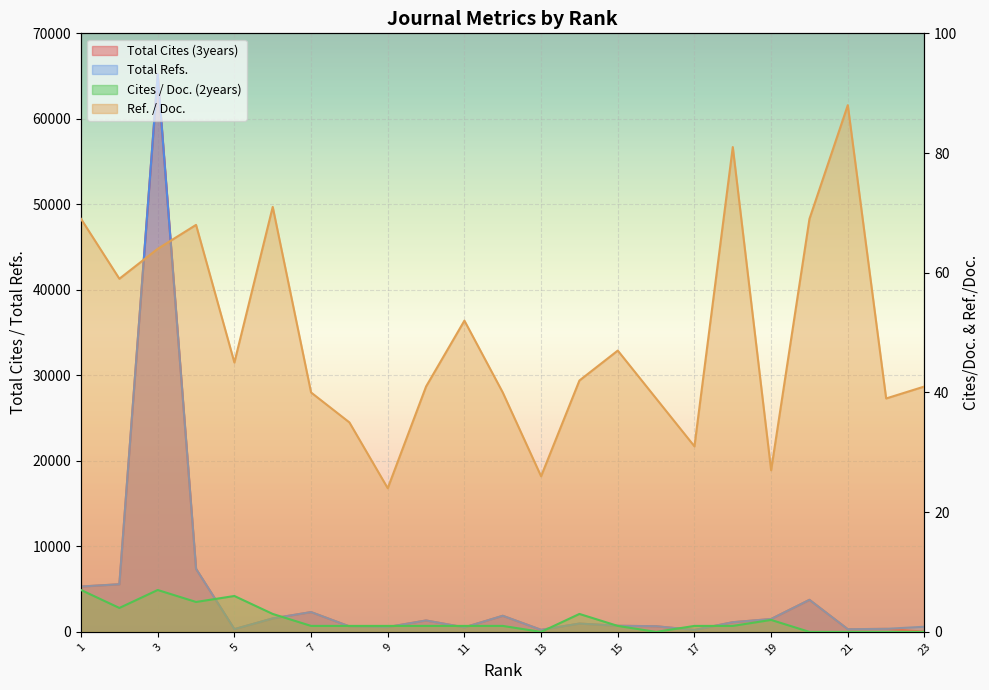

Reading left to right, transcribe all the data shown in this chart.

Total Cites (3years): 23=28	22=358	21=313	20=3750	19=1508	18=1134	17=222	16=663	15=717	14=973	13=242	12=1885	11=527	10=1338	9=567	8=645	7=2317	6=1577	5=321	4=7370	3=65194	2=5573	1=5306
Total Refs.: 23=605	22=358	21=313	20=3750	19=1508	18=1134	17=222	16=663	15=717	14=973	13=242	12=1885	11=527	10=1338	9=567	8=645	7=2317	6=1577	5=321	4=7370	3=65194	2=5573	1=5306
Cites / Doc. (2years): 23=0	22=0	21=0	20=0	19=2	18=1	17=1	16=0	15=1	14=3	13=0	12=1	11=1	10=1	9=1	8=1	7=1	6=3	5=6	4=5	3=7	2=4	1=7
Ref. / Doc.: 23=41	22=39	21=88	20=69	19=27	18=81	17=31	16=39	15=47	14=42	13=26	12=40	11=52	10=41	9=24	8=35	7=40	6=71	5=45	4=68	3=64	2=59	1=69